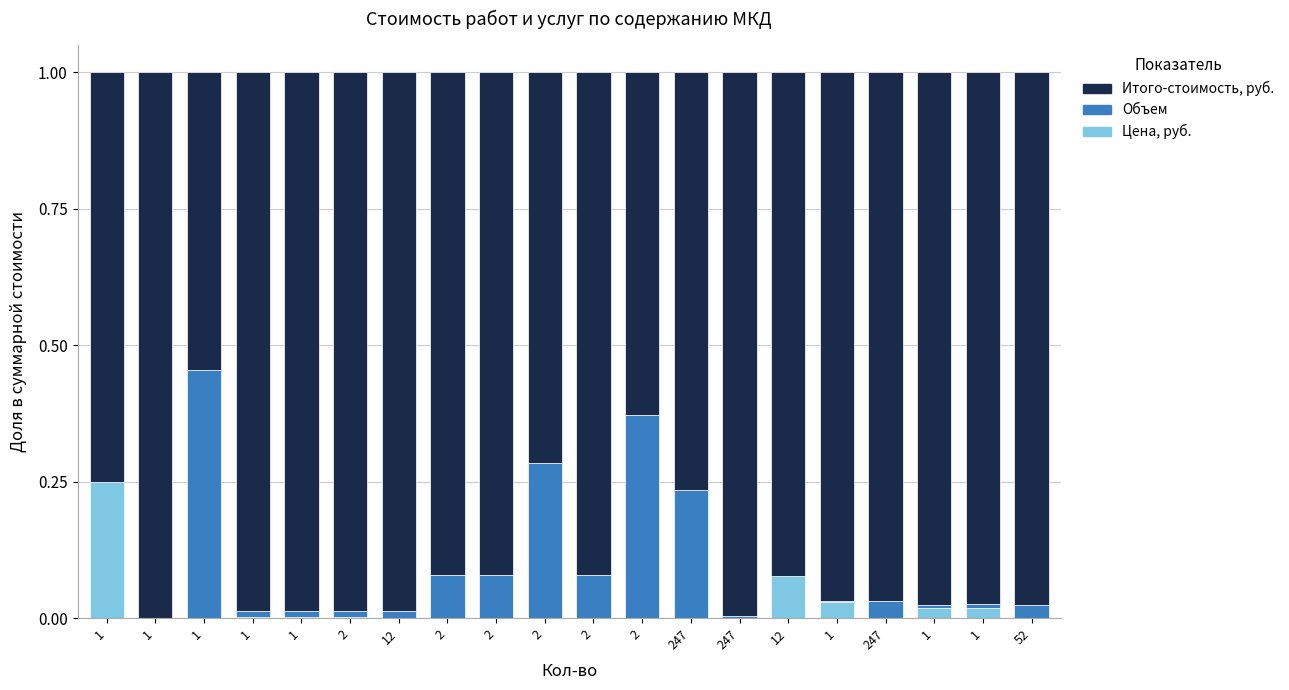

Which series has the largest total across all categories?

Итого-стоимость, руб.